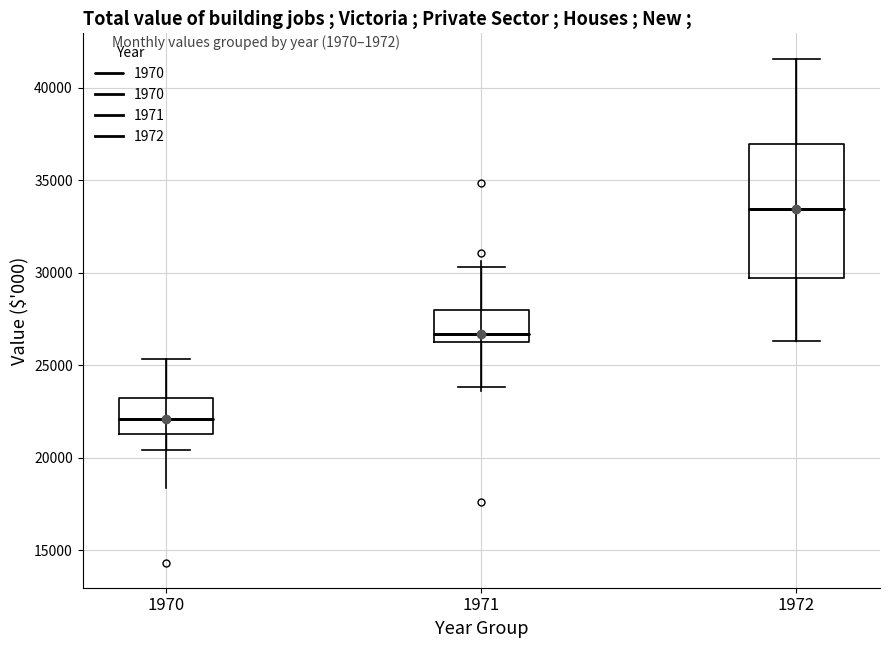

Which box's median line is the lowest?

1970